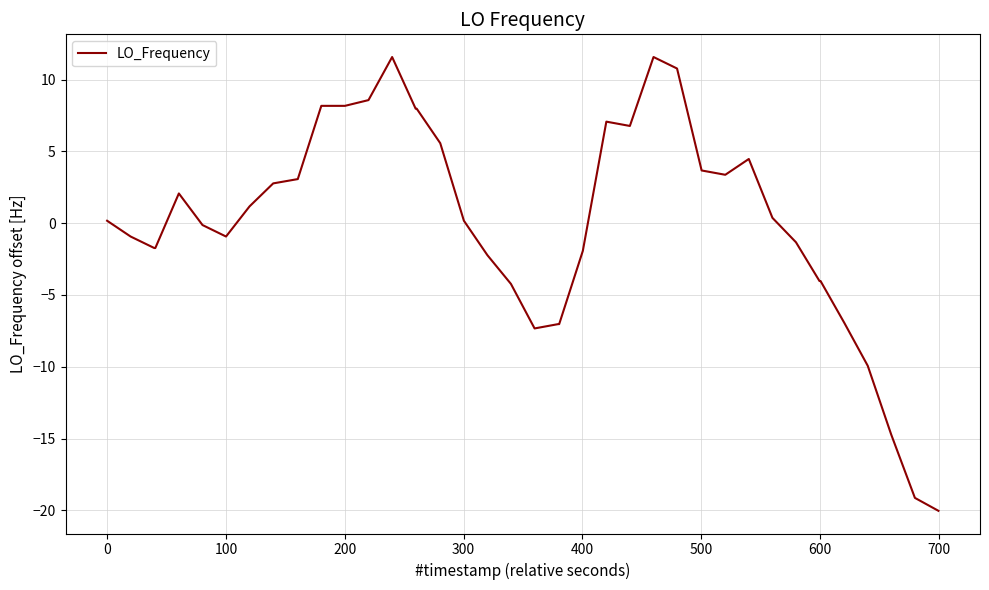

What is the greatest value displayed?

11.6